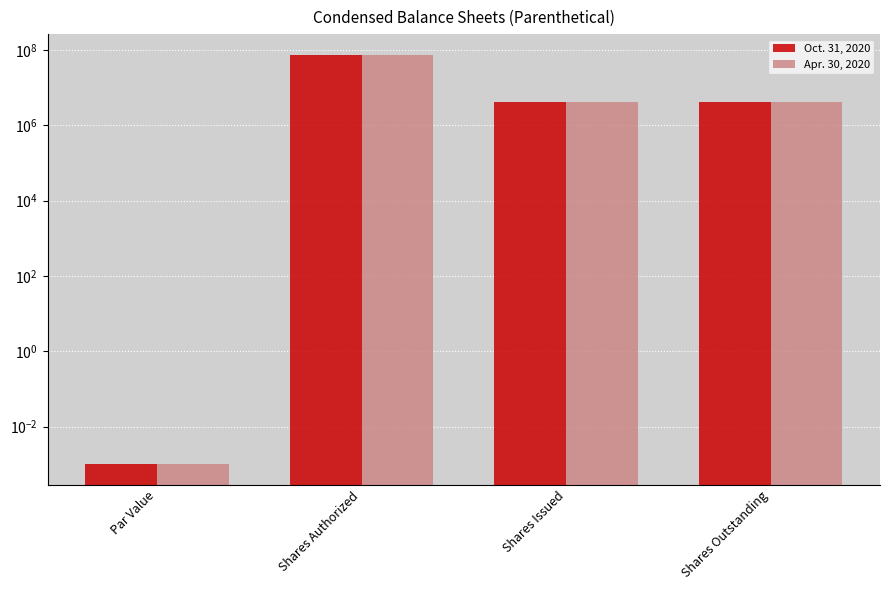

What is the maximum value for Apr. 30, 2020?

75000000.0